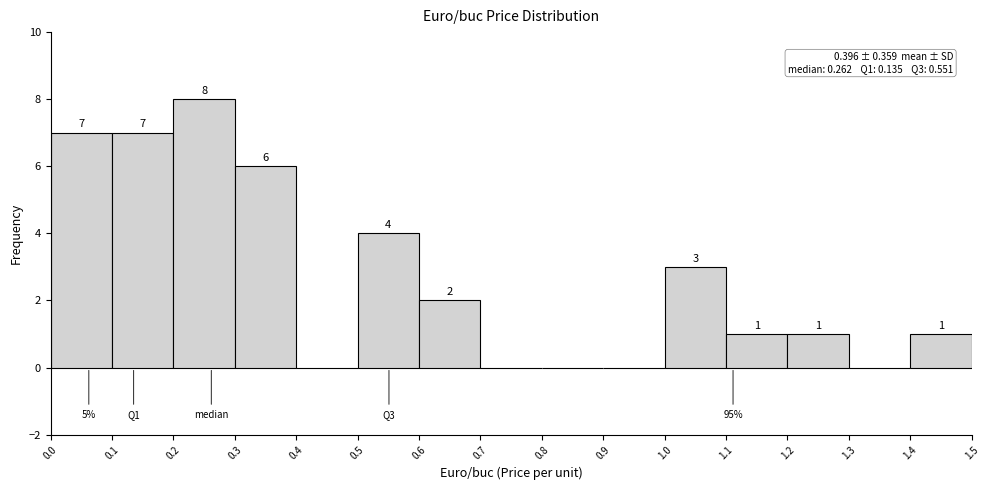

Over which range of the x-axis is the bar tallest?

0.2 to 0.3